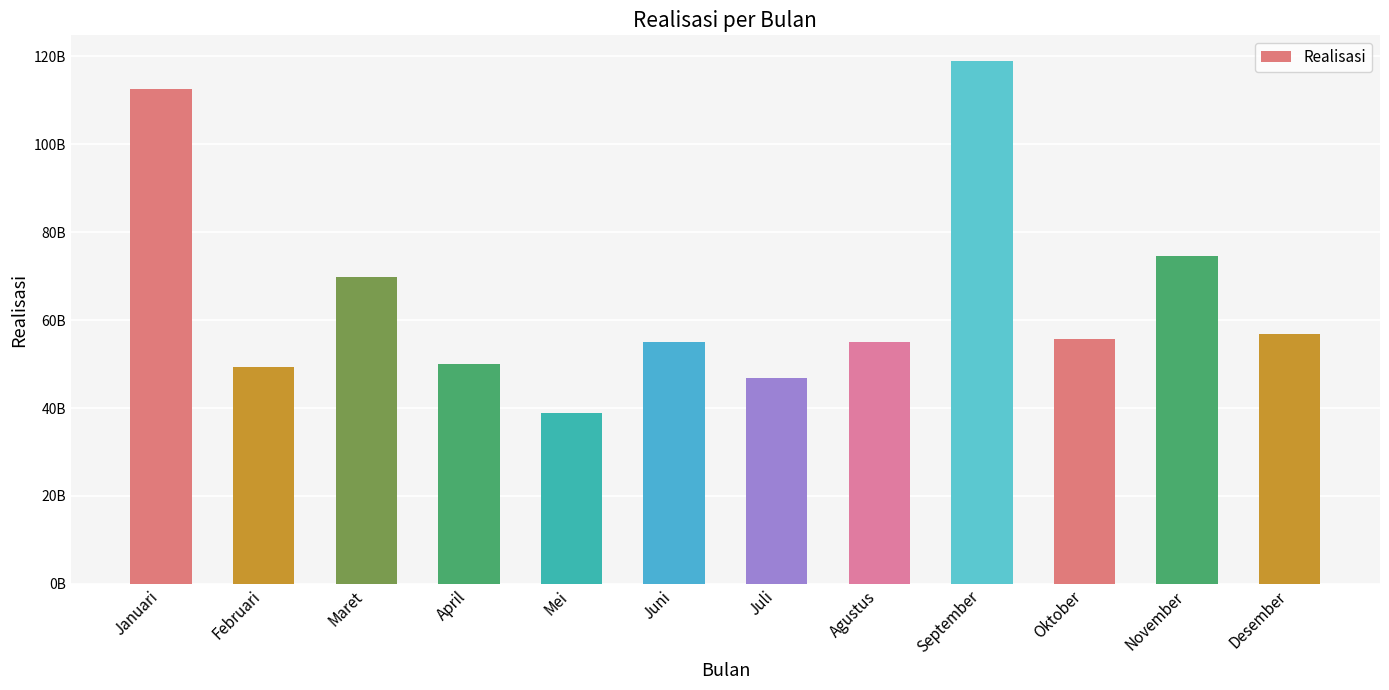

What is the greatest value displayed?

118827203925.0